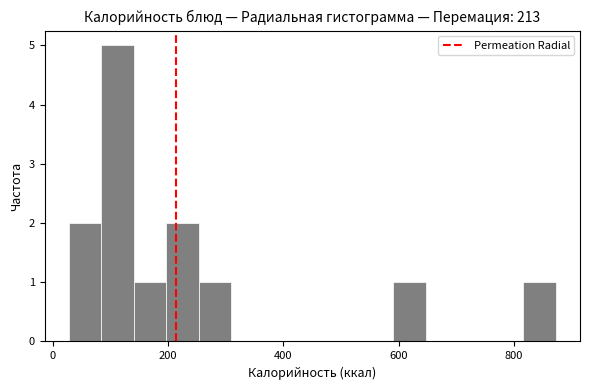

Around what value on the x-axis is the tallest bar? Give the approximate position of its centre, as read against the axis.

120